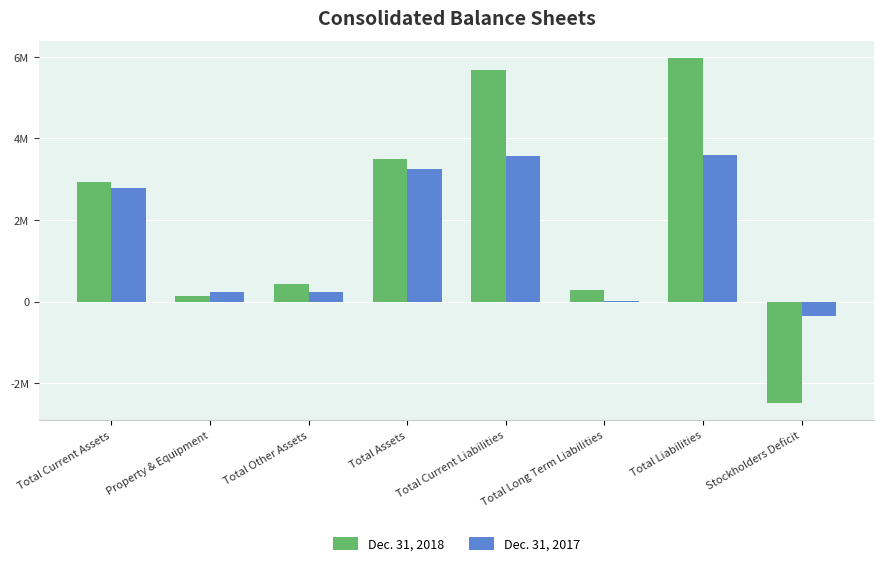

What is the sum of the Dec. 31, 2018 values at Total Other Assets and Property & Equipment?

565429